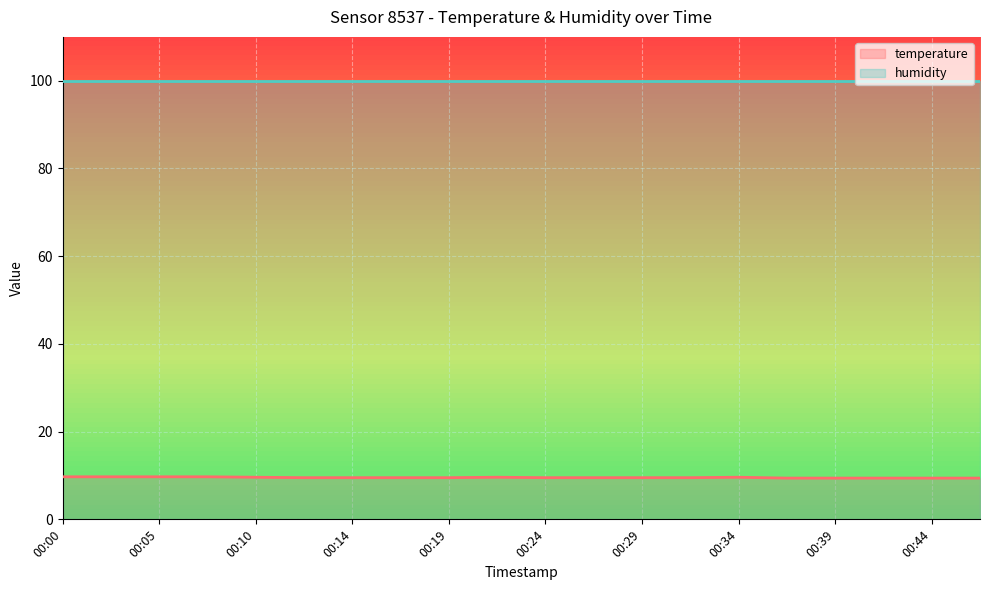

What is the change in value from 00:22 to 00:27?

-0.1